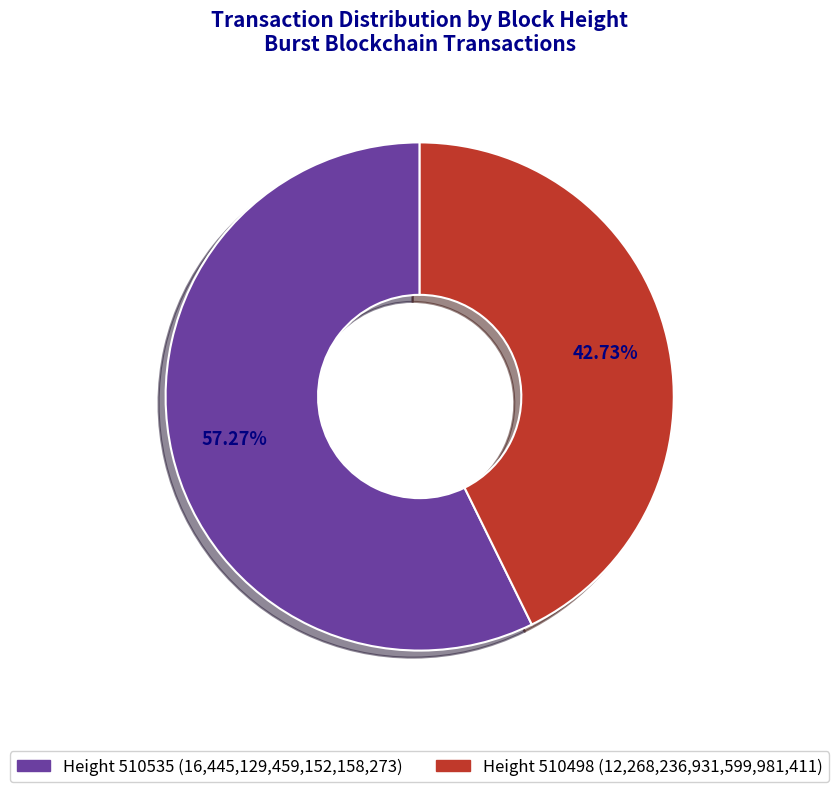

Does any single category account for the majority?

Yes